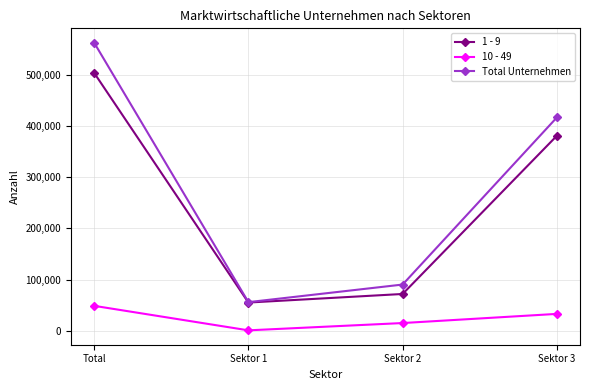

Read the 10 - 49 value at Total, to the nearest 50.

48600